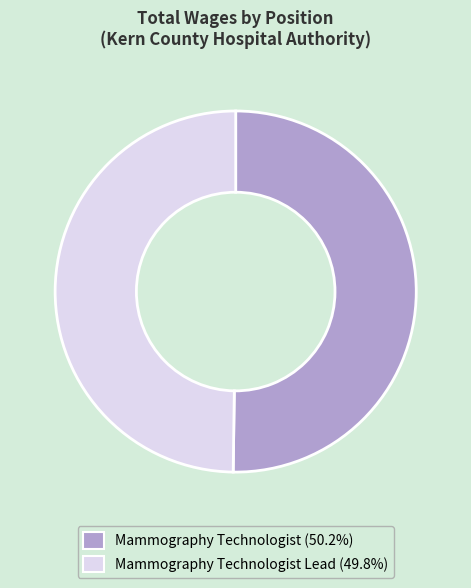

Combined, do Mammography Technologist Lead (49.8%) and Mammography Technologist (50.2%) account for over 50%?

Yes